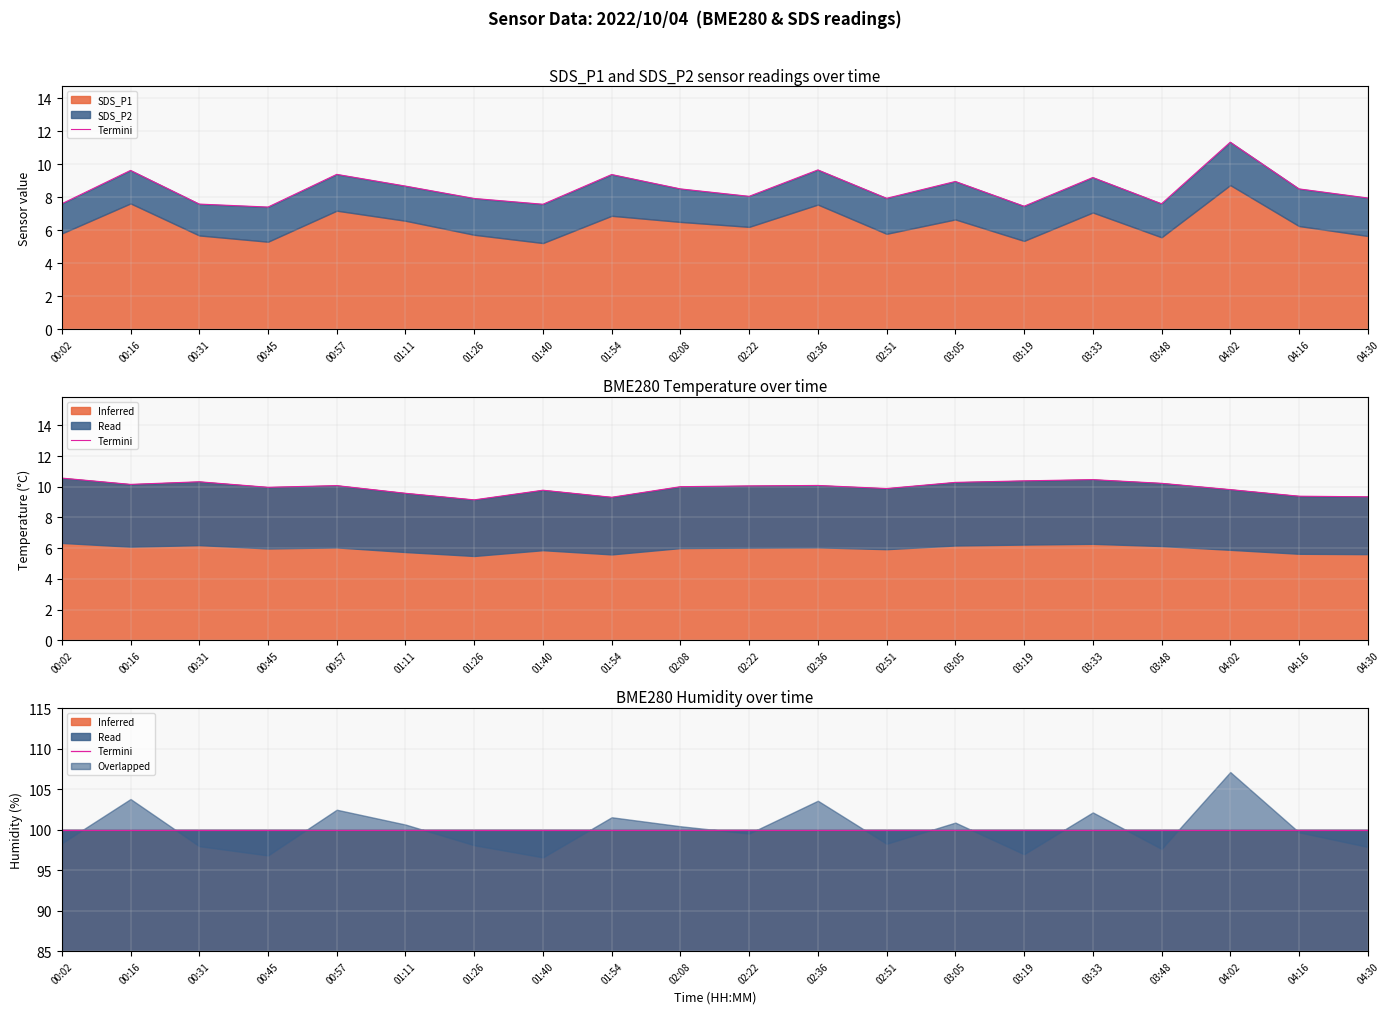

Which category has the lowest value in the SDS_P1 series?

00:45